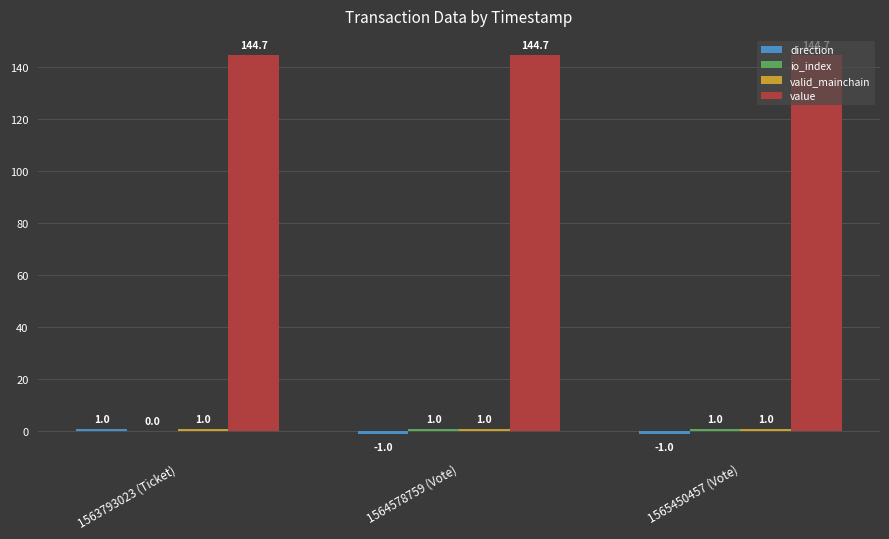

The value of value at 1564578759 (Vote) is 248.9. True or false?

False